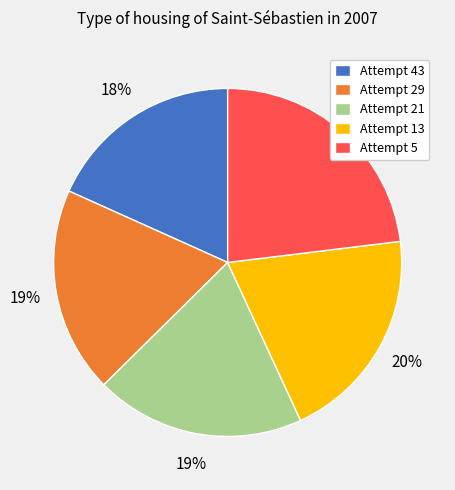

Approximately how many times larger is the value at Attempt 13 compared to Attempt 43?

1.1